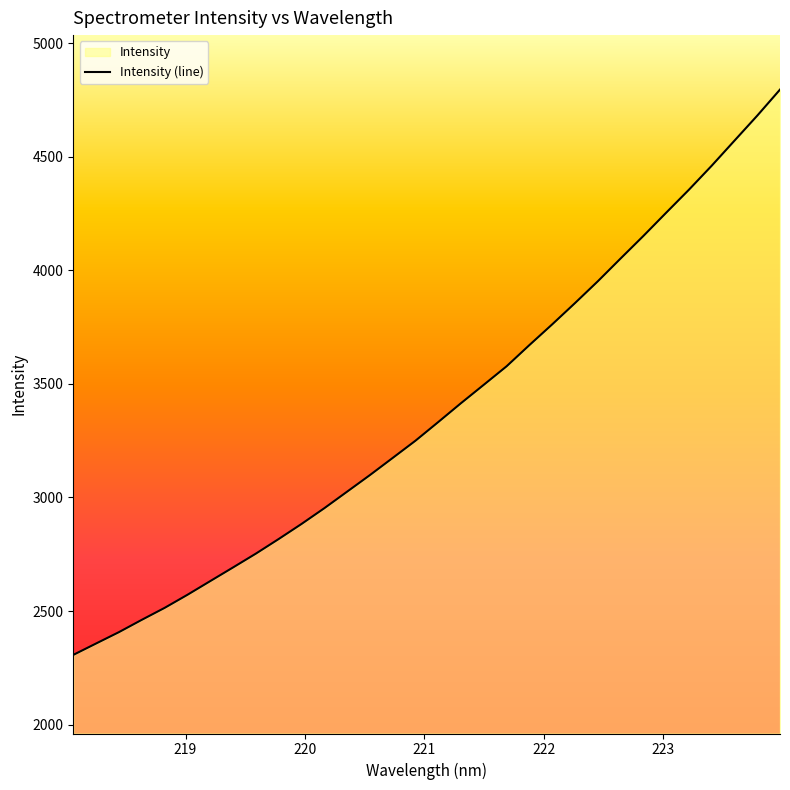

Rank the categories by value from highest to lowest.

223.9802, 223.7895, 223.5987, 223.408, 223.2172, 223.0264, 222.8355, 222.6447, 222.4538, 222.263, 222.0721, 221.8812, 221.6902, 221.4993, 221.3083, 221.1174, 220.9264, 220.7354, 220.5444, 220.3533, 220.1623, 219.9712, 219.7801, 219.589, 219.3979, 219.2067, 219.0156, 218.8244, 218.6332, 218.442, 218.2508, 218.0596